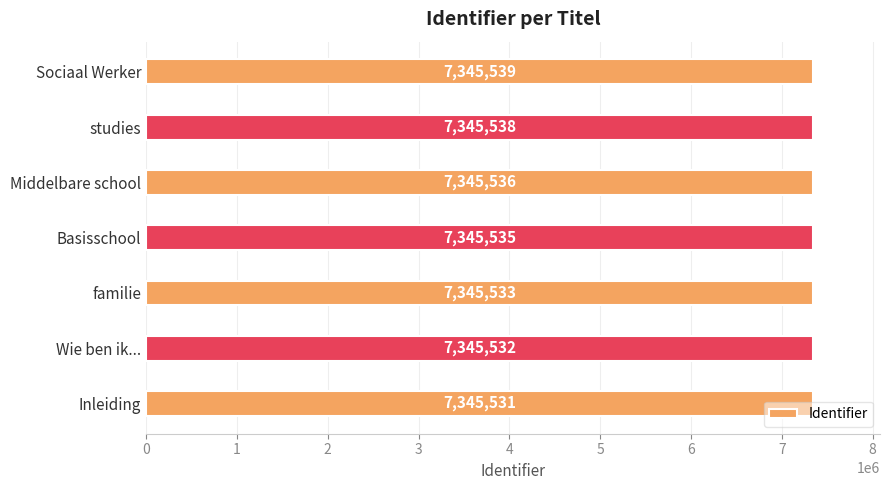

How many bars are there in total?

7